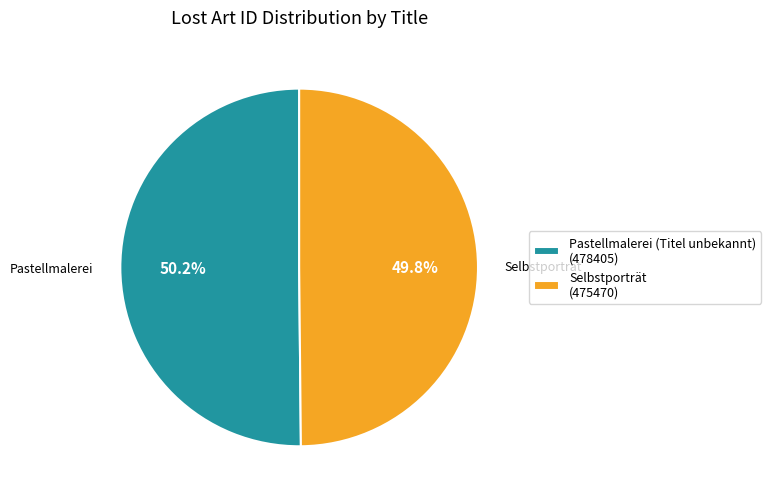

Does any single category account for the majority?

Yes